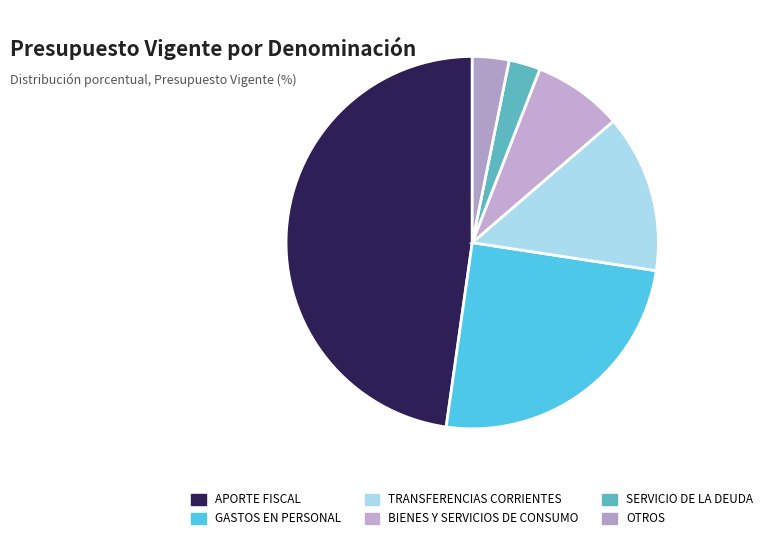

To the nearest percent, what is the difference between the GASTOS EN PERSONAL and BIENES Y SERVICIOS DE CONSUMO slice percentages?

17%